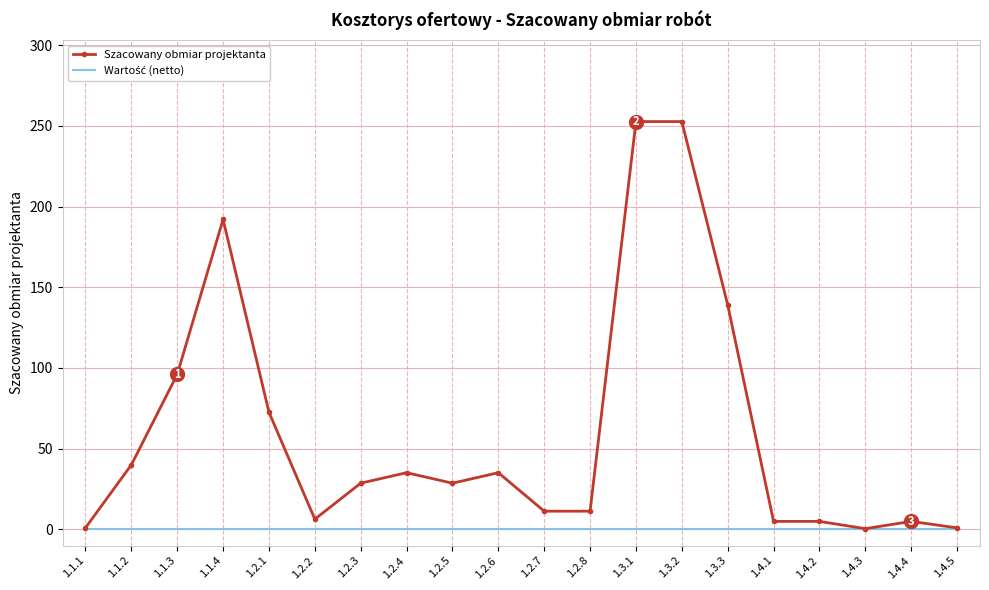

Which series has the largest total across all categories?

Szacowany obmiar projektanta